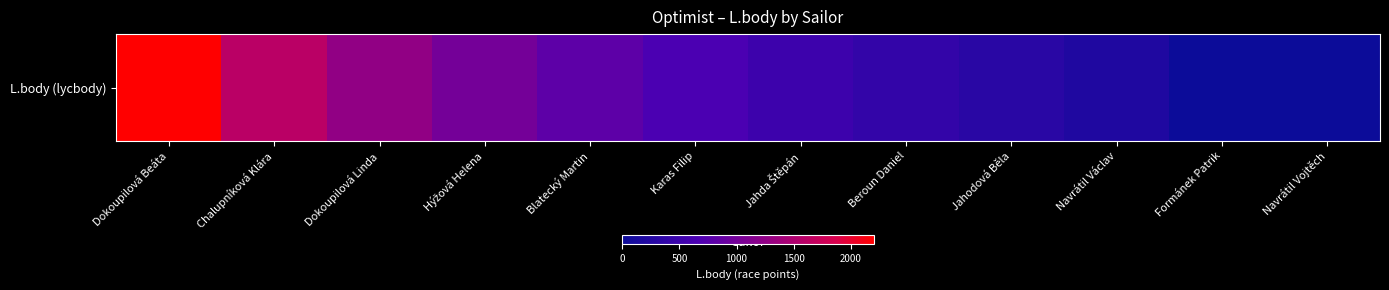

What is the sum of the values at Formánek Patrik and Beroun Daniel?

396